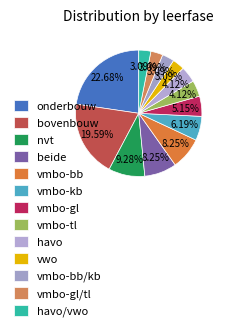

Which has a higher value, vmbo-bb or vmbo-bb/kb?

vmbo-bb